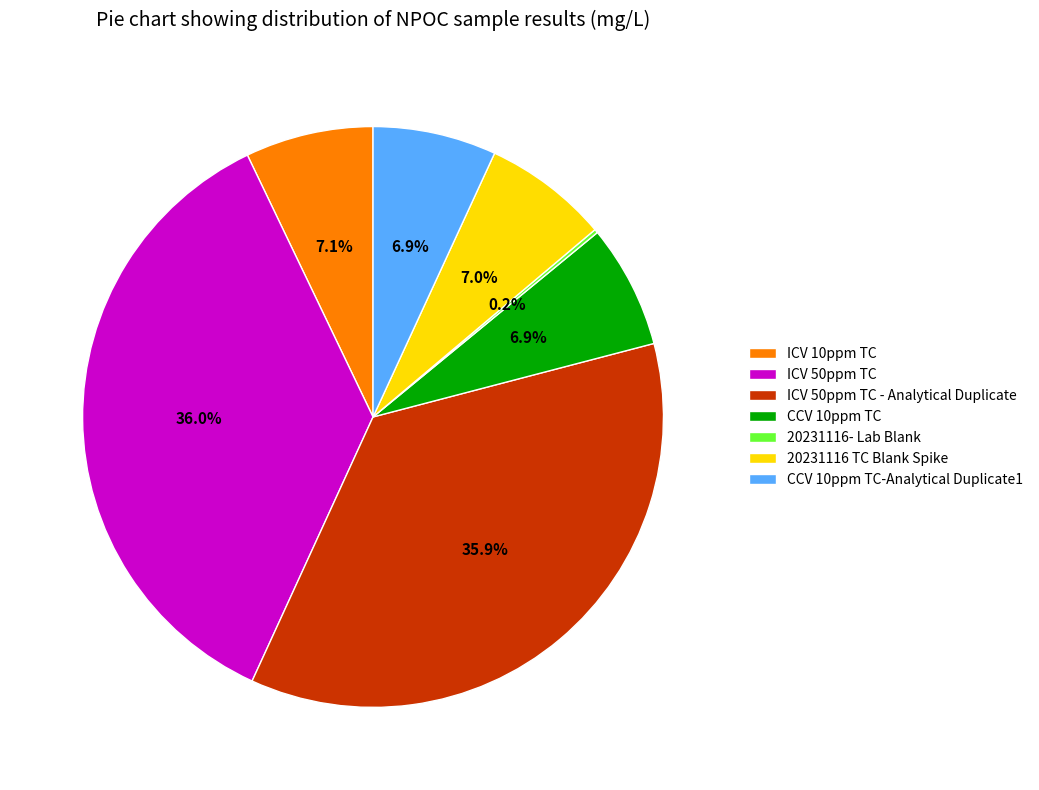

What is the ratio of the value at ICV 50ppm TC to the value at ICV 50ppm TC - Analytical Duplicate?

1.0